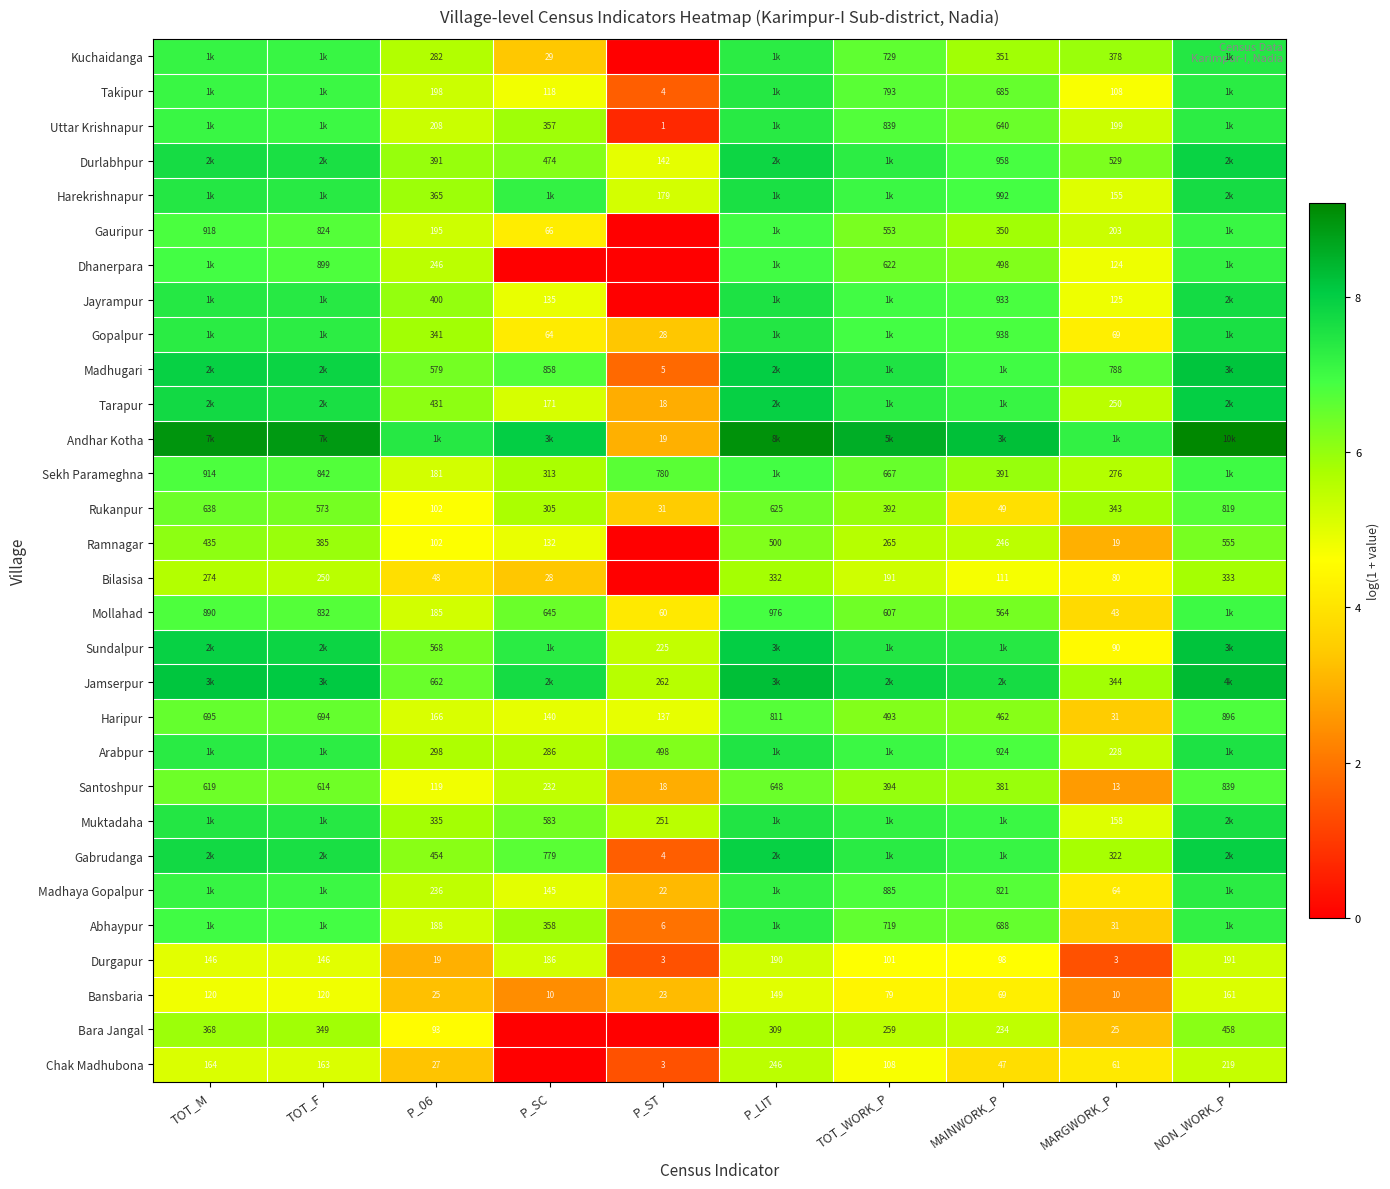

Is the value of Arabpur at P_06 greater than the value of Abhaypur at MAINWORK_P?

No